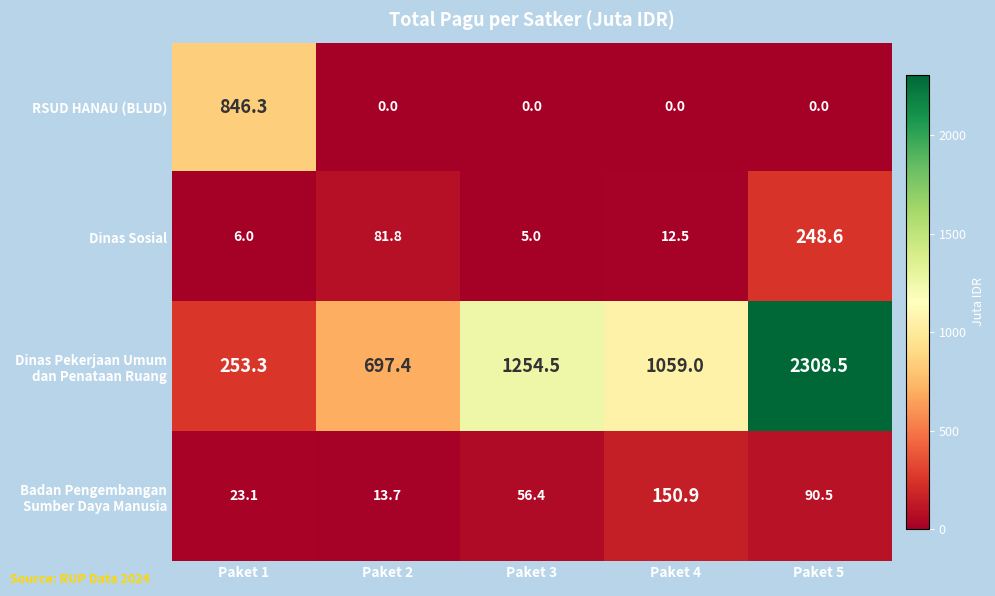

What is the total value across all series at Paket 4?

1222.4